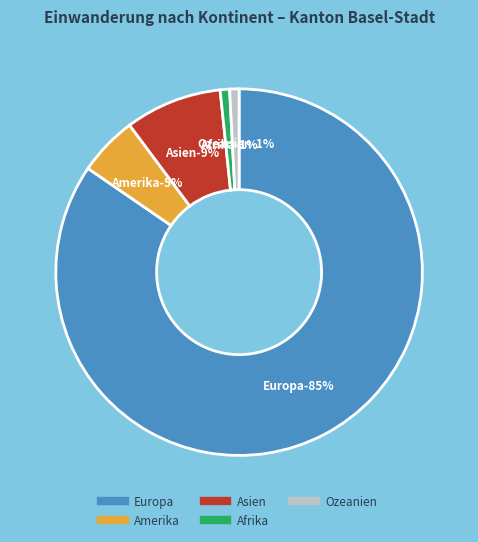

Which slice represents more than half of the pie?

Europa